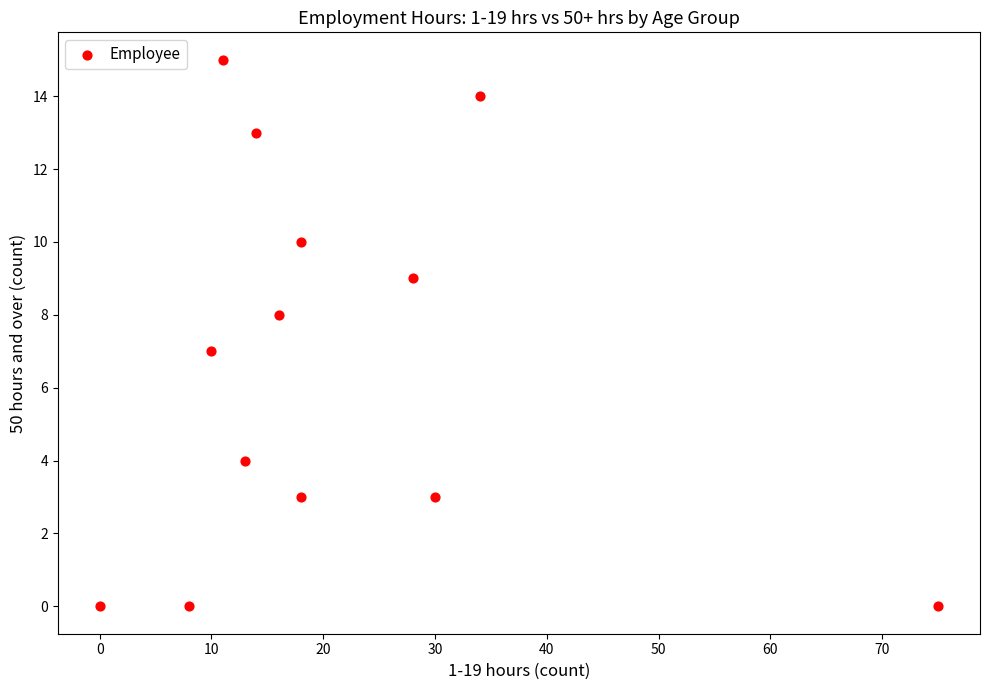

What is the range of Y values (max minus min)?

15